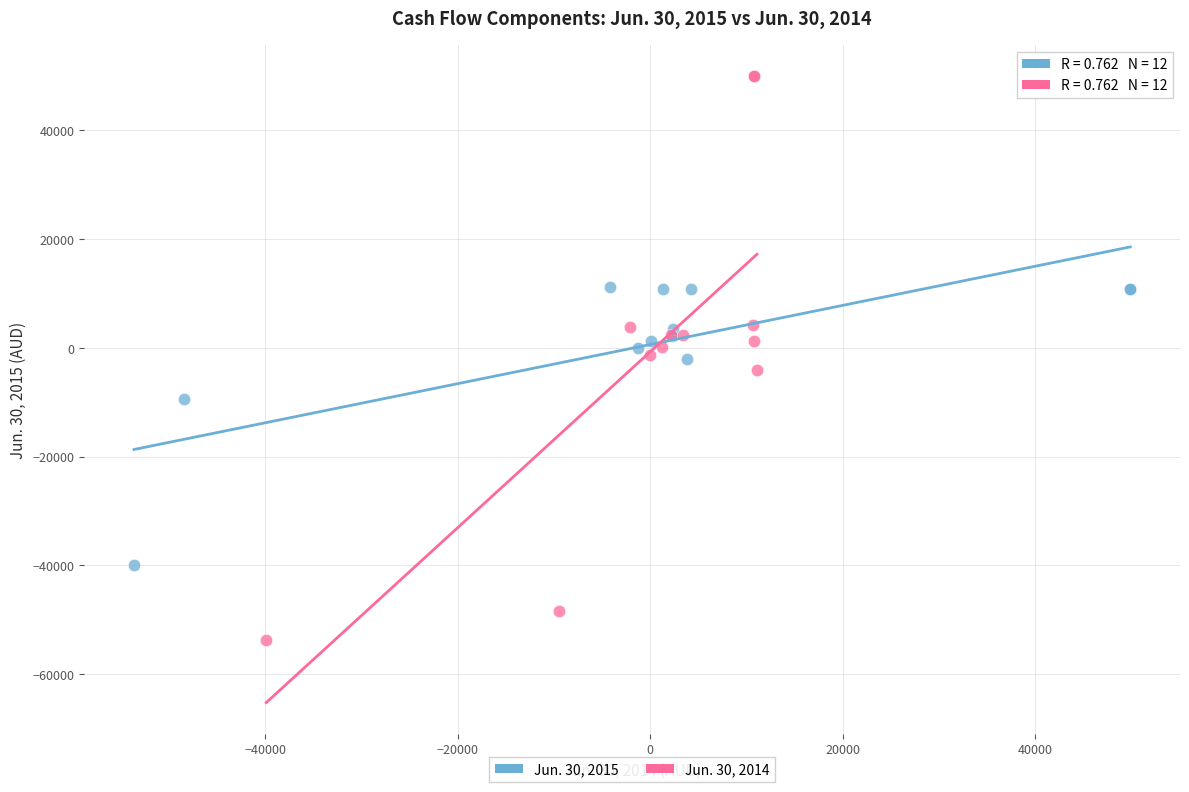

What are all the series names shown in the legend?

Jun. 30, 2015, Jun. 30, 2014